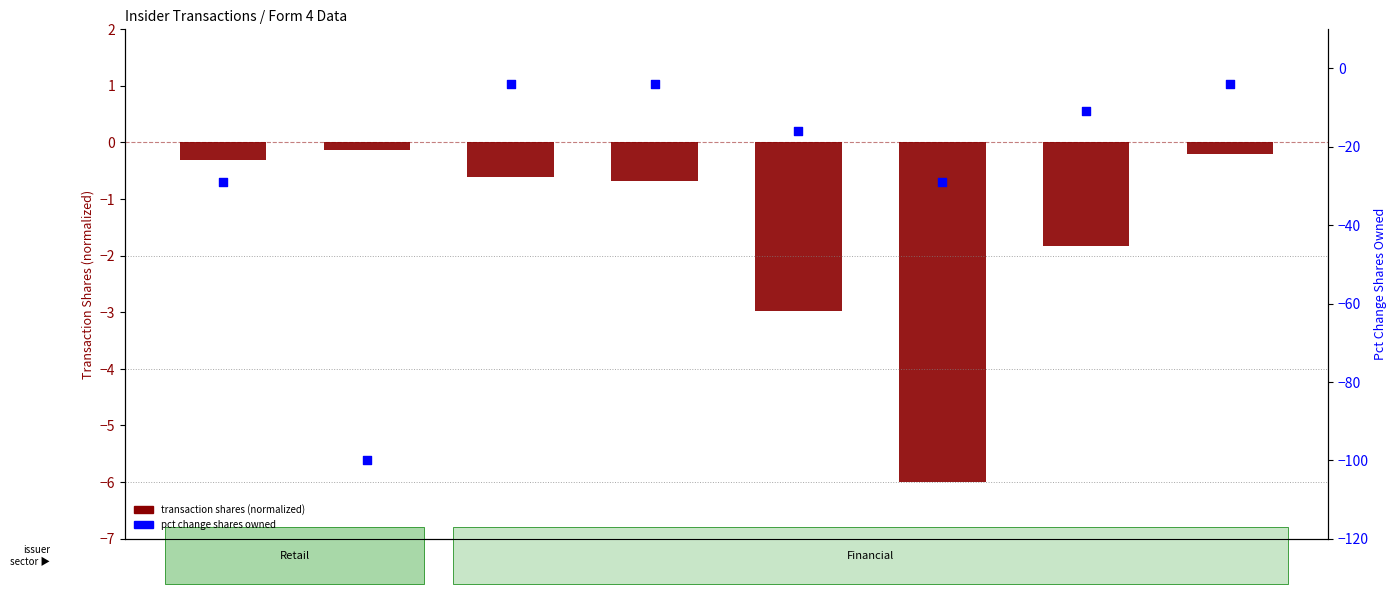

Which series contains the highest Y value?

transaction shares (normalized)